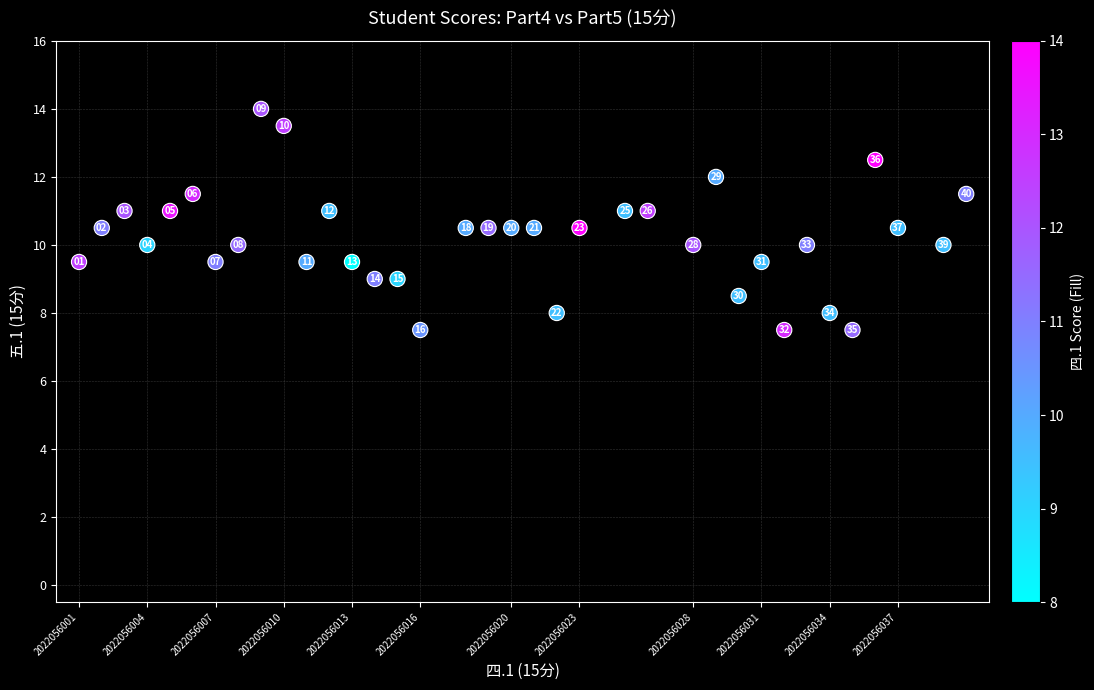

What is the range of X values (max minus min)?

39.0